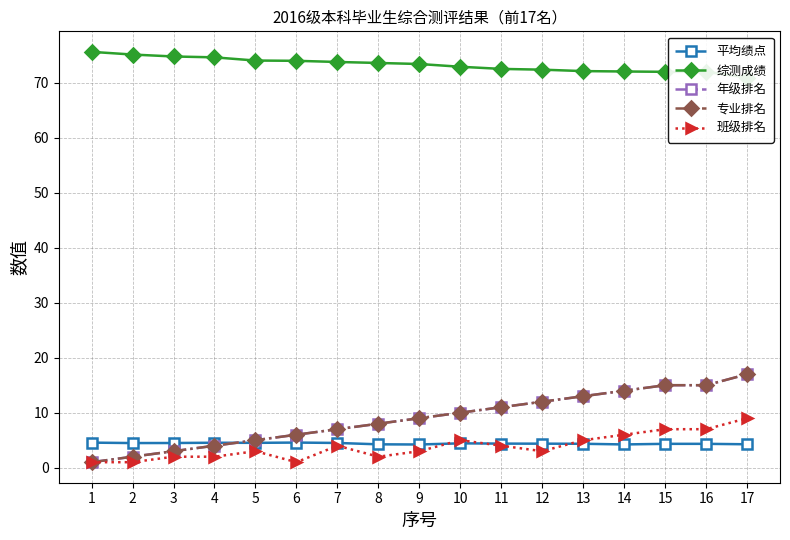

What is the value of the 平均绩点 point at the 3rd from the left?

4.5